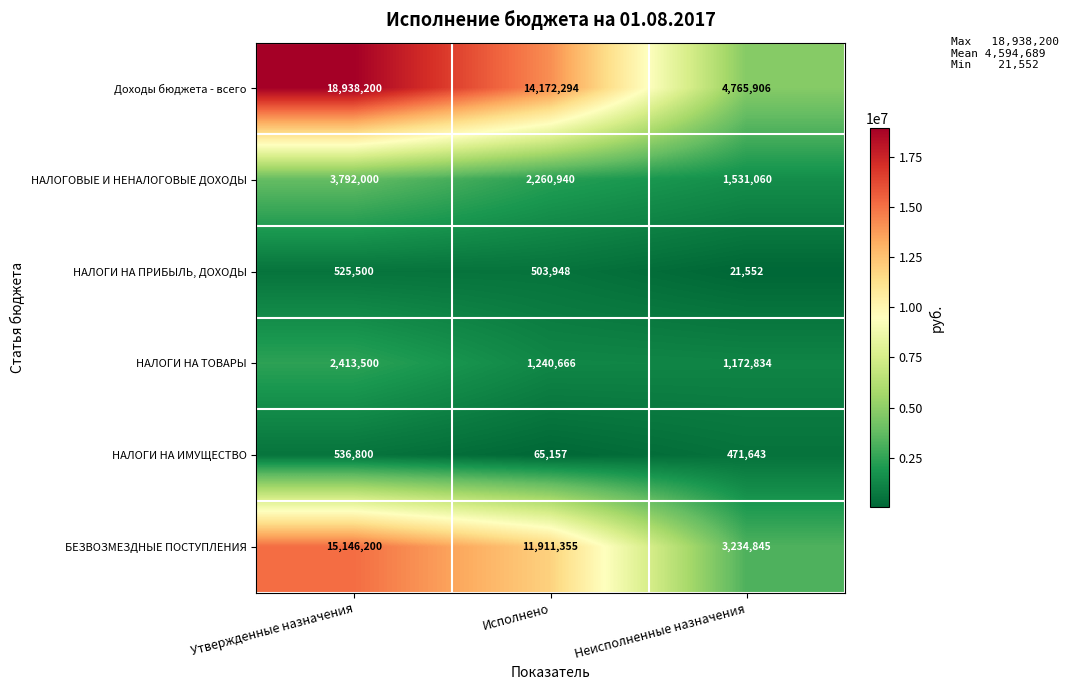

Is the value of БЕЗВОЗМЕЗДНЫЕ ПОСТУПЛЕНИЯ at Исполнено greater than the value of НАЛОГИ НА ТОВАРЫ at Неисполненные назначения?

Yes